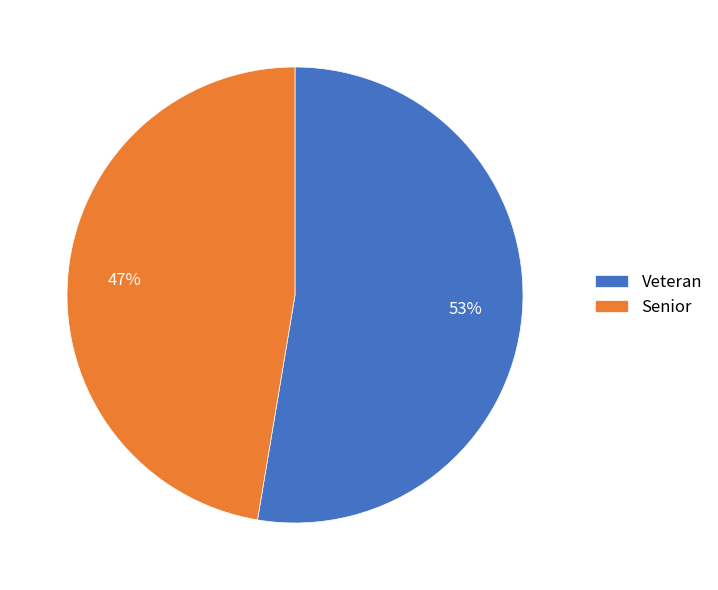

To the nearest percent, what portion does Veteran represent?

53%